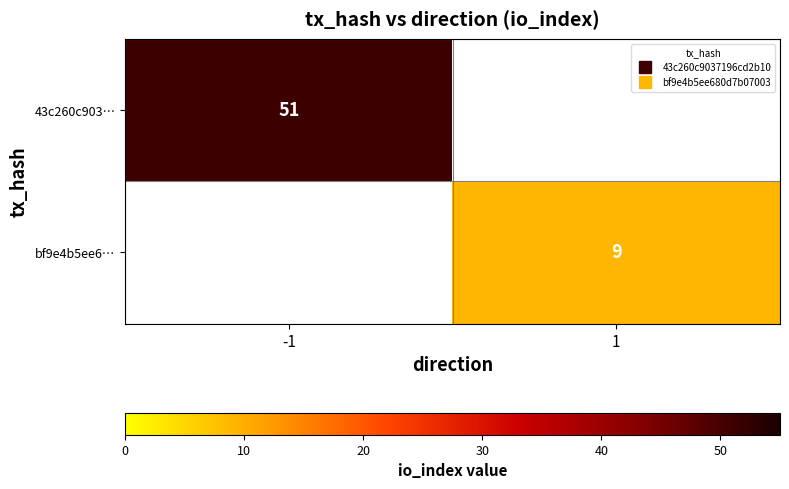

True or false: 43c260c903… has a value of 51.0 at -1.

True